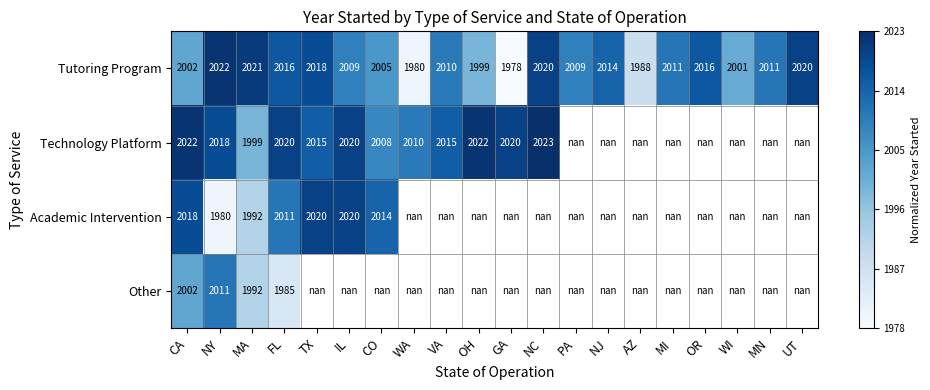

At FL, list the series in order from smallest to largest.

Other, Academic Intervention, Tutoring Program, Technology Platform